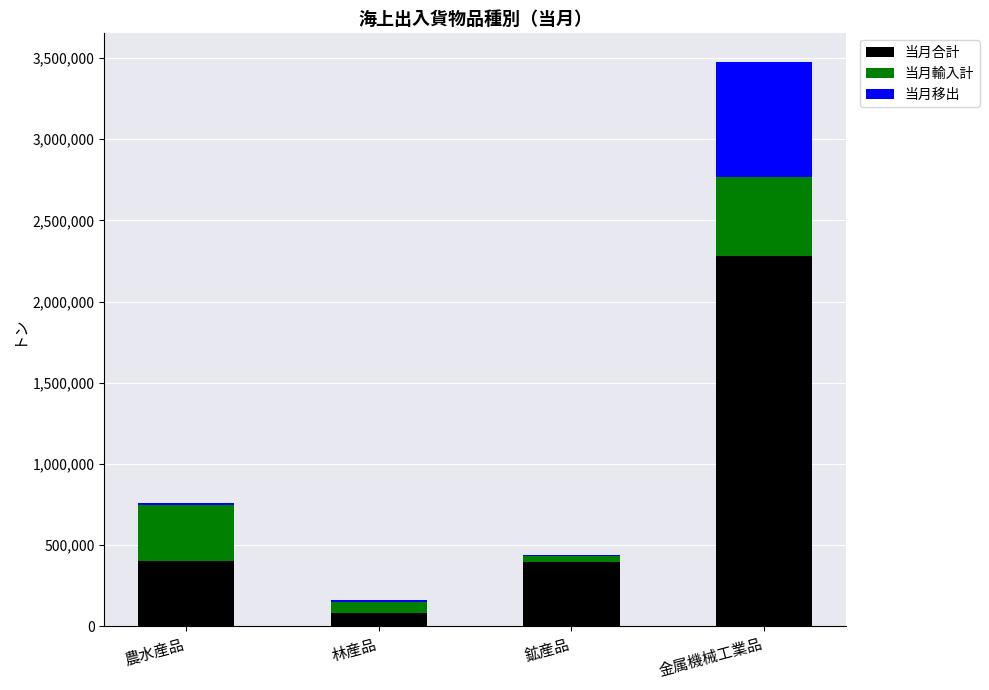

What is the total value across all series at 金属機械工業品?

3478362